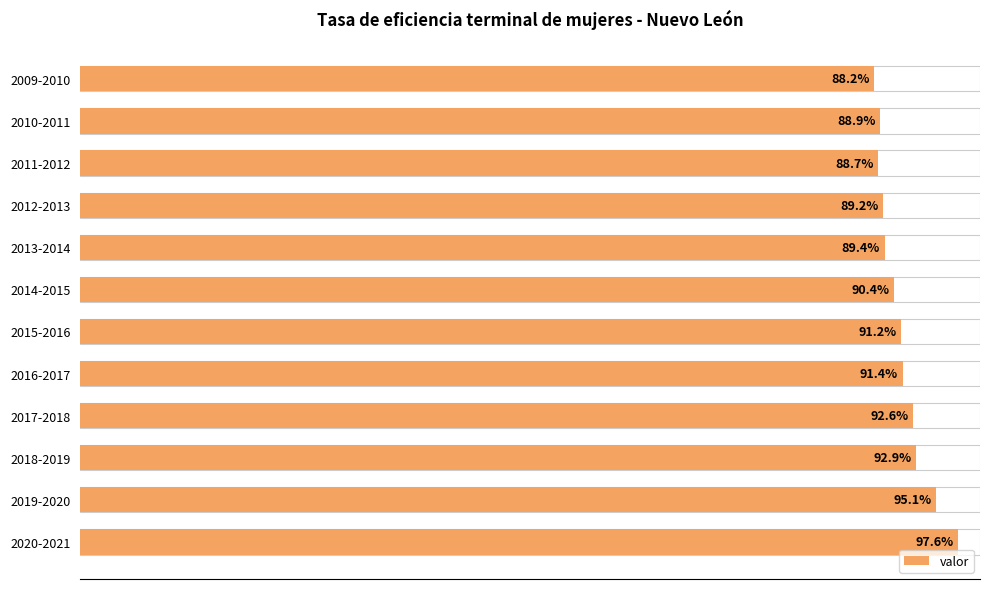

The chart shows a value of 134.3 at 2019-2020. True or false?

False